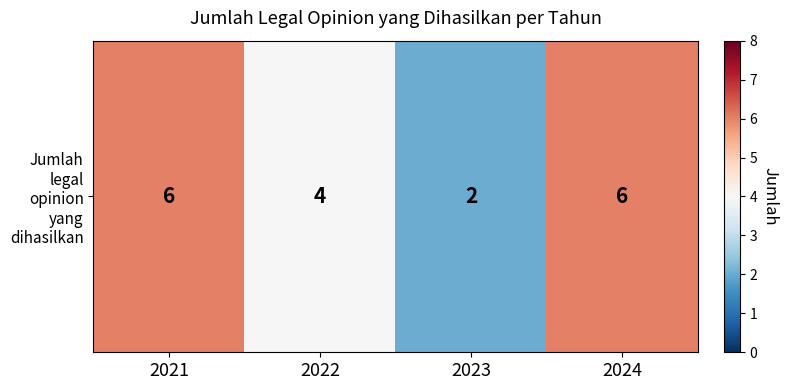

Reading left to right, transcribe all the data shown in this chart.

2021=6	2022=4	2023=2	2024=6